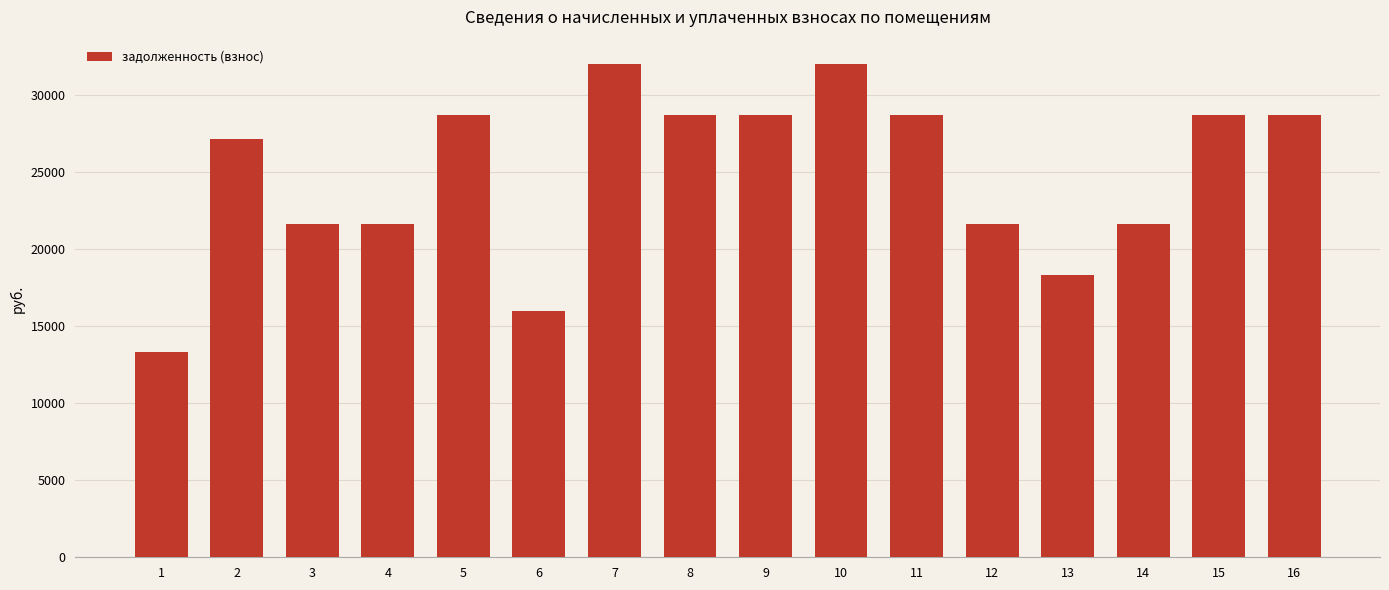

What is the approximate value at 11?

28723.7